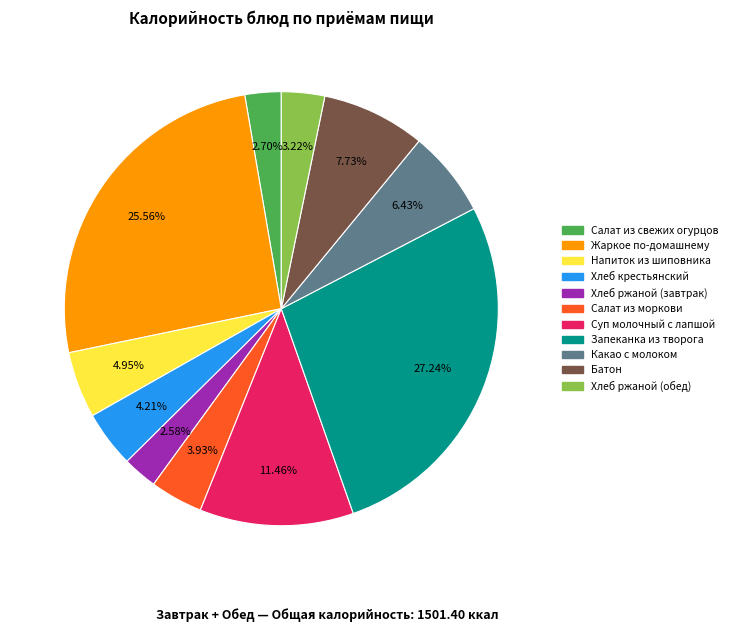

Is it true that Какао с молоком is 1% of the pie?

False